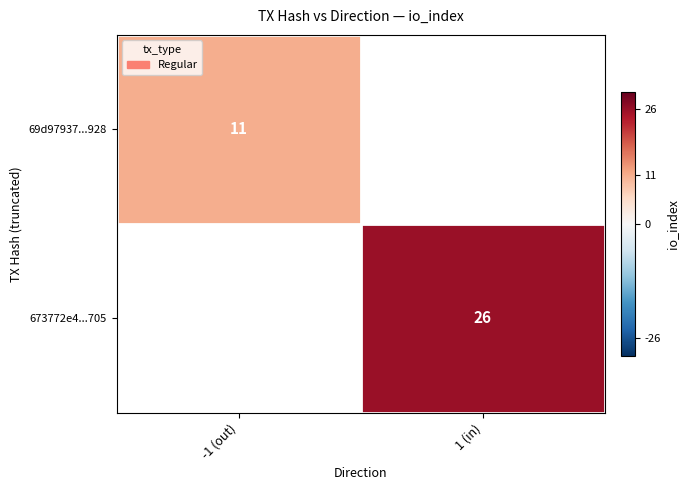

Which label corresponds to the smallest value in the chart?

-1 (out)